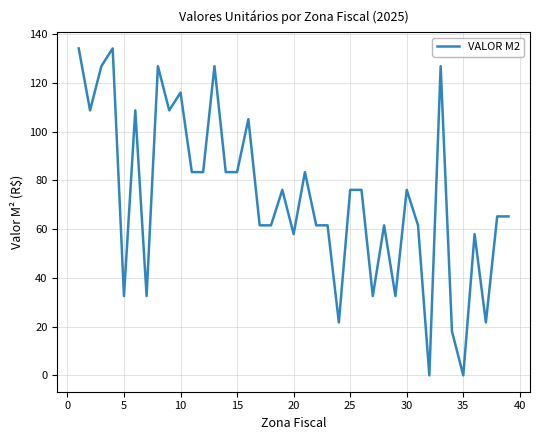

True or false: the data shows 108.0 at 30.

False